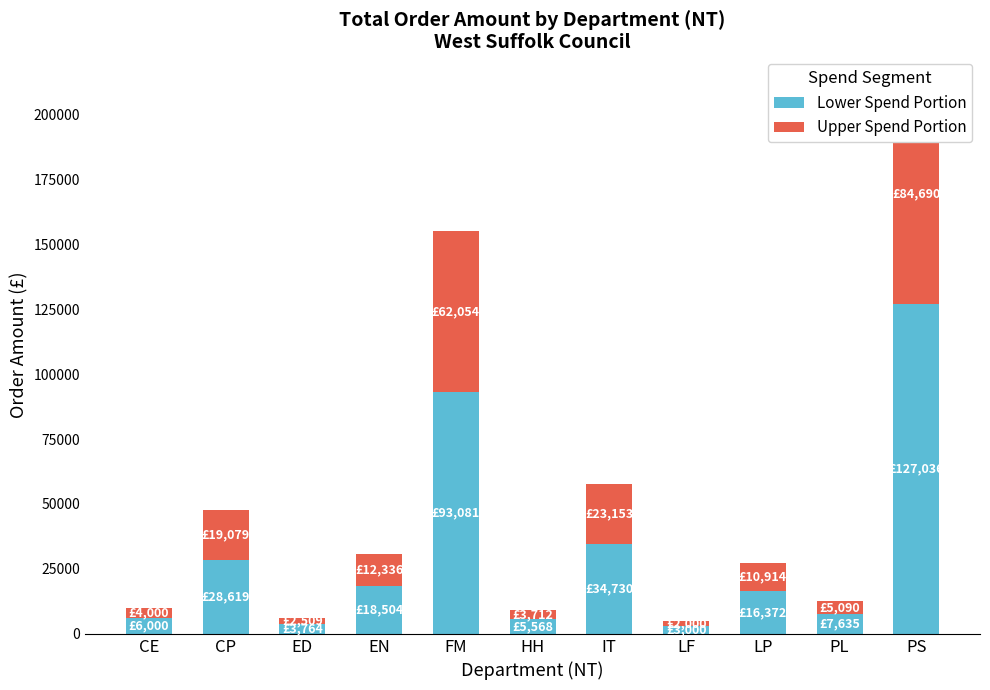

Rank the categories by Upper Spend Portion value from lowest to highest.

LF, ED, HH, CE, PL, LP, EN, CP, IT, FM, PS